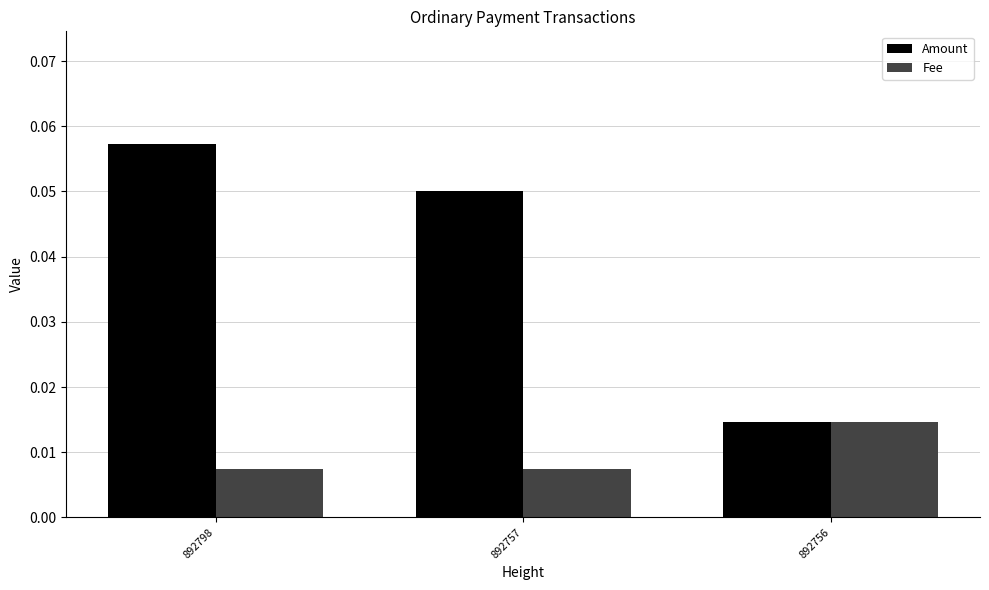

List the series in order of their peak value, lowest first.

Fee, Amount